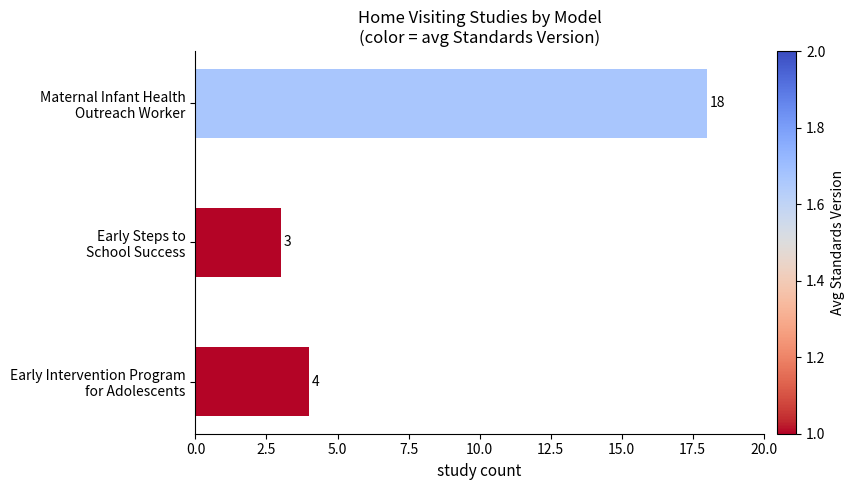

How many bars are there in total?

3